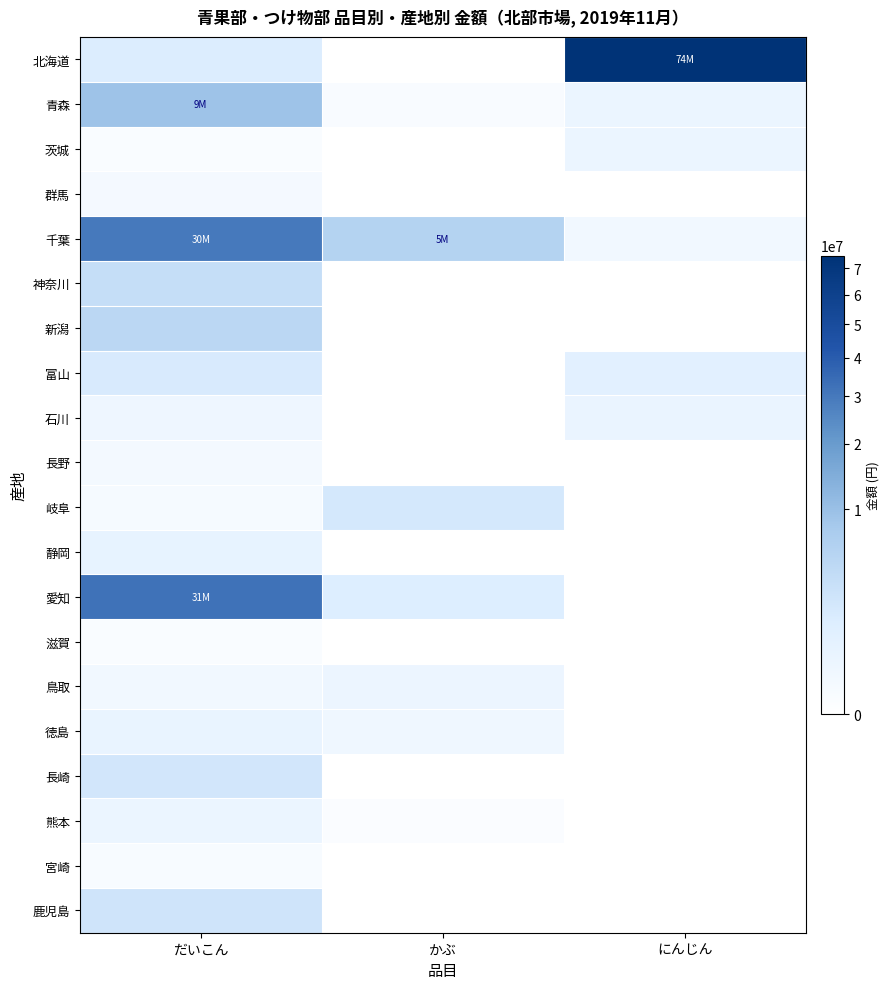

Reading left to right, what are all the values shown in this chart?

北海道: だいこん=1436432	かぶ=0	にんじん=74977575
青森: だいこん=9420516	かぶ=22680	にんじん=330696
茨城: だいこん=21276	かぶ=0	にんじん=369155
群馬: だいこん=84726	かぶ=0	にんじん=0
千葉: だいこん=30036206	かぶ=5713944	にんじん=144148
神奈川: だいこん=3555306	かぶ=0	にんじん=0
新潟: だいこん=4841640	かぶ=0	にんじん=0
富山: だいこん=1712610	かぶ=0	にんじん=881280
石川: だいこん=229392	かぶ=0	にんじん=400723
長野: だいこん=106488	かぶ=0	にんじん=0
岐阜: だいこん=69984	かぶ=1997147	にんじん=0
静岡: だいこん=592908	かぶ=0	にんじん=0
愛知: だいこん=31993900	かぶ=1347571	にんじん=0
滋賀: だいこん=12960	かぶ=0	にんじん=0
鳥取: だいこん=152577	かぶ=307854	にんじん=0
徳島: だいこん=456786	かぶ=214272	にんじん=0
長崎: だいこん=2205792	かぶ=0	にんじん=0
熊本: だいこん=367092	かぶ=11610	にんじん=0
宮崎: だいこん=42120	かぶ=0	にんじん=0
鹿児島: だいこん=2529284	かぶ=0	にんじん=0